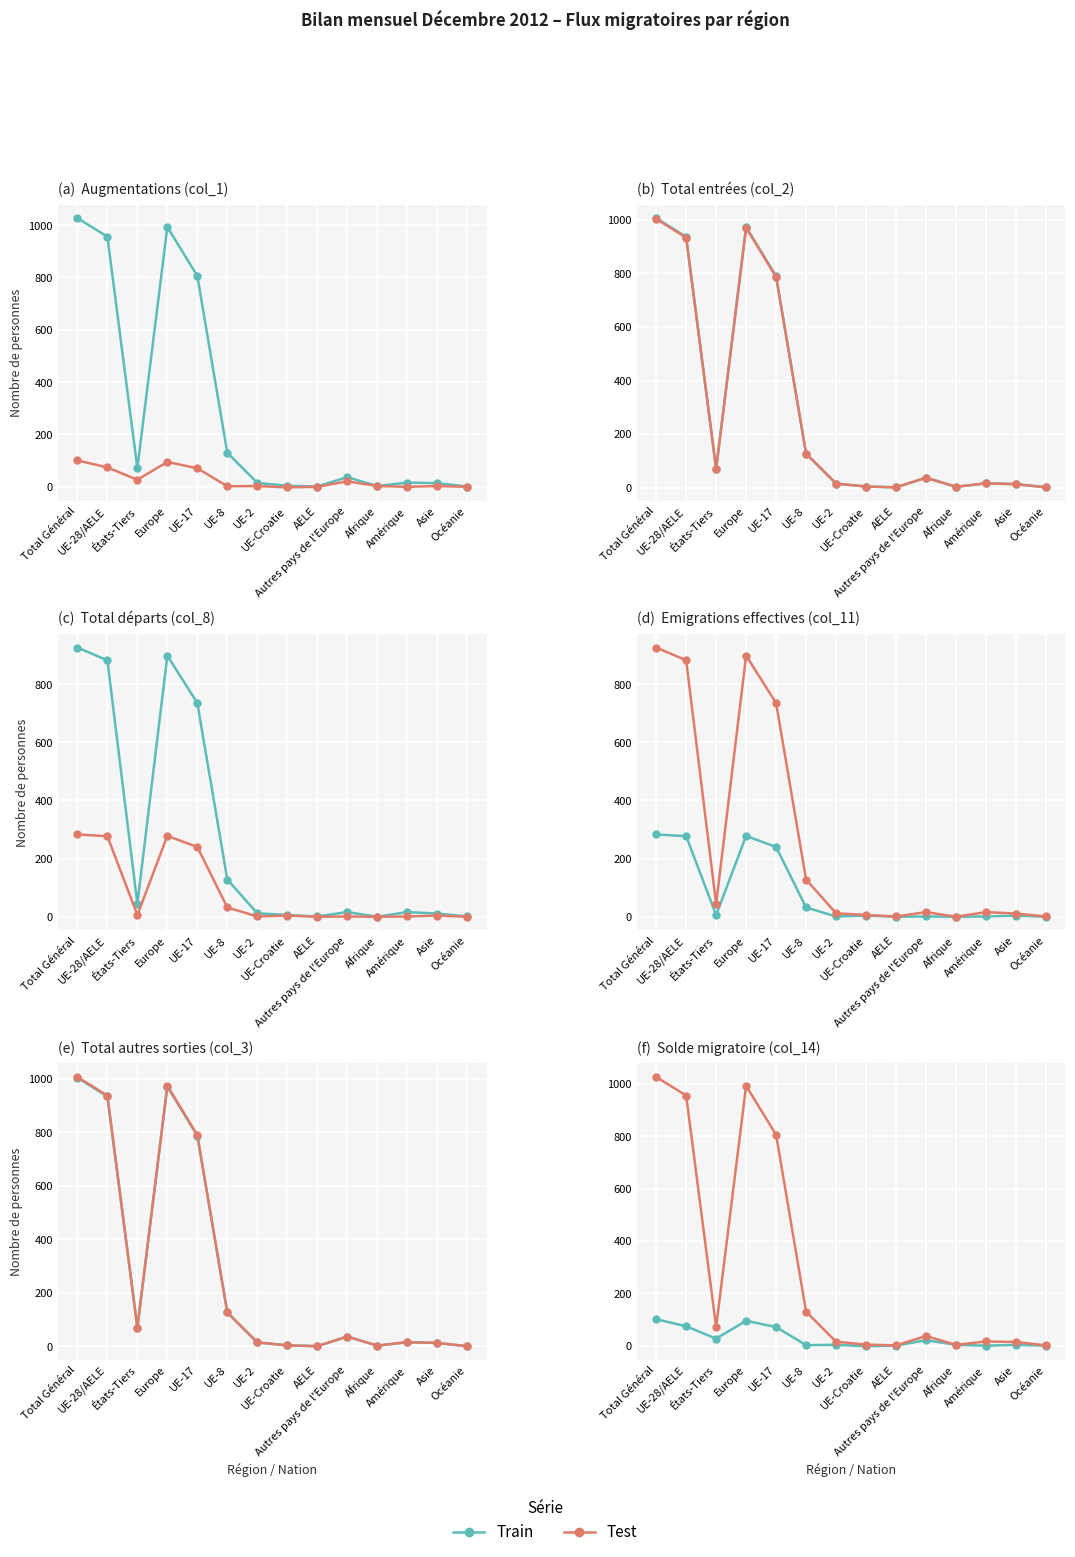

Which series has the largest total across all categories?

Test